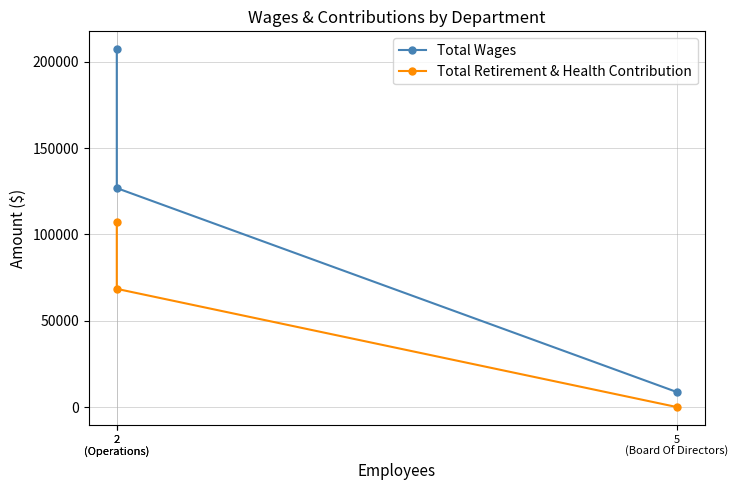

The value of Total Wages at 2
(Operations) is 353262. True or false?

False